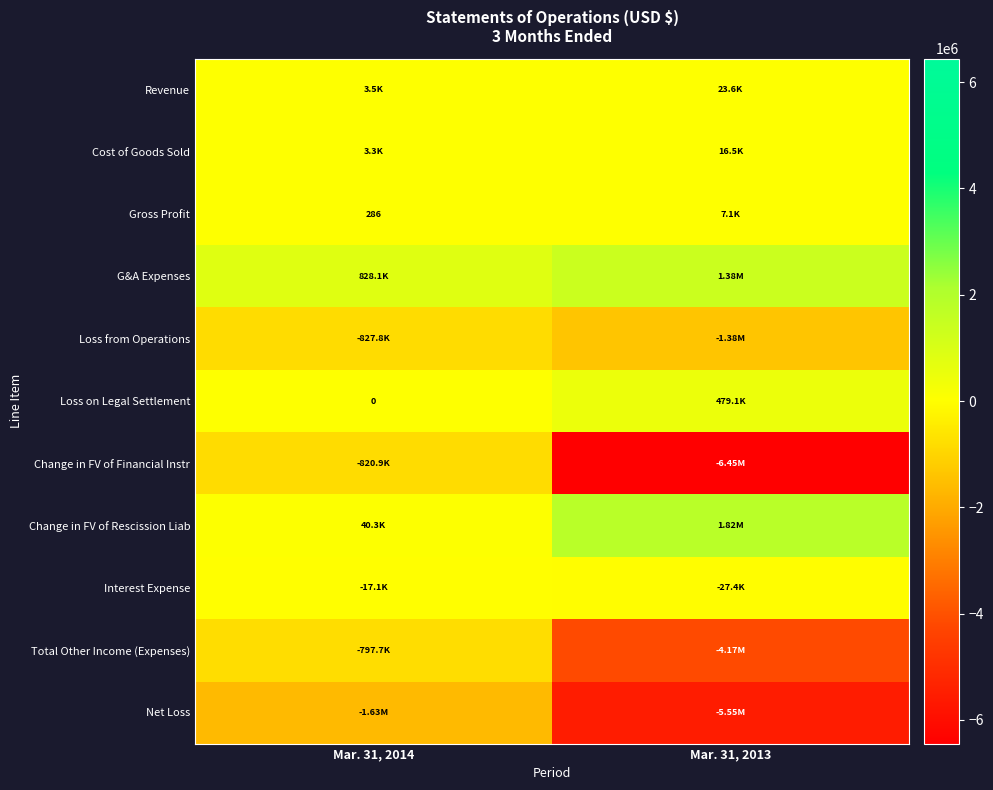

What is the difference between the Interest Expense values at Mar. 31, 2014 and Mar. 31, 2013?

10368